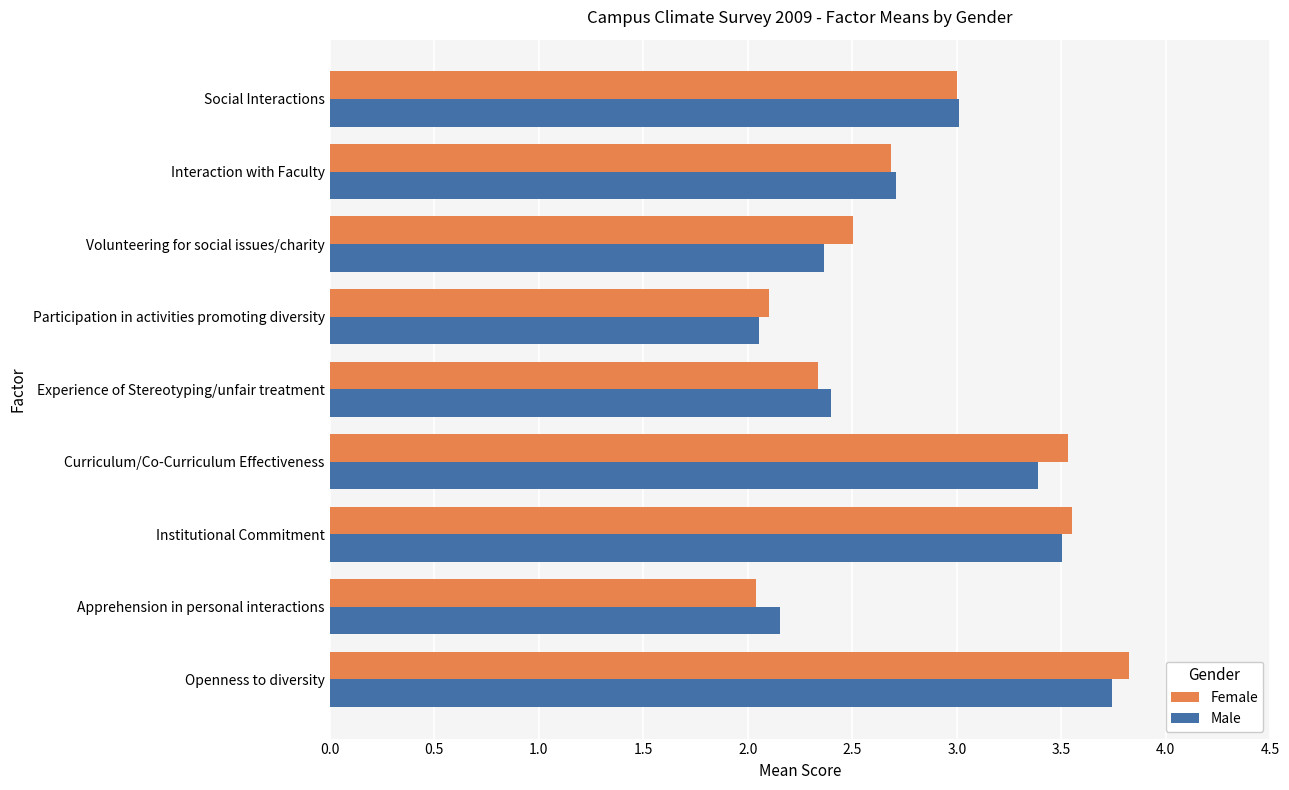

Which series has the widest spread of values?

Female